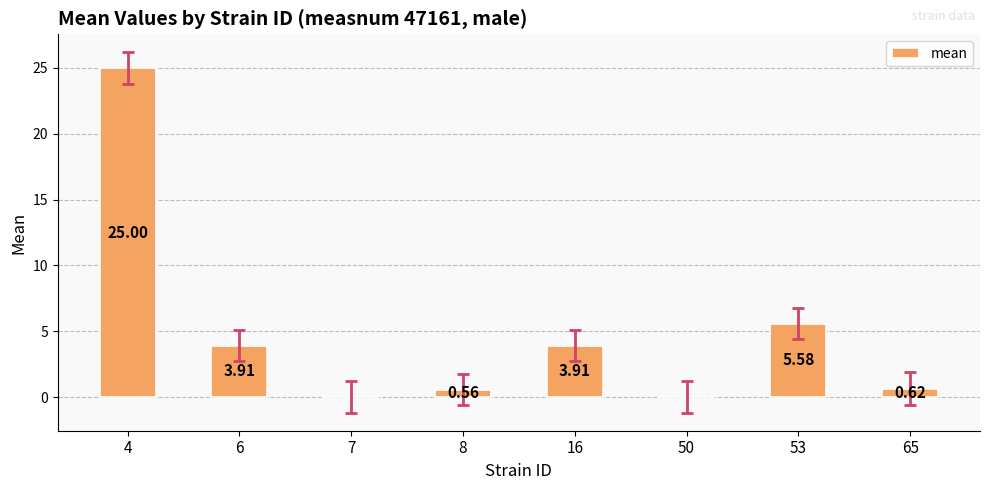

Which has a higher value, 53 or 65?

53